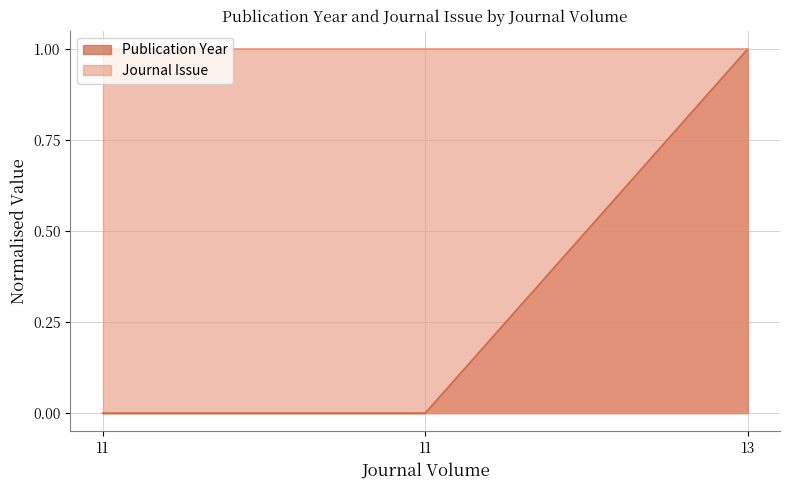

What is the difference between the values at 13 and 11?

1.0